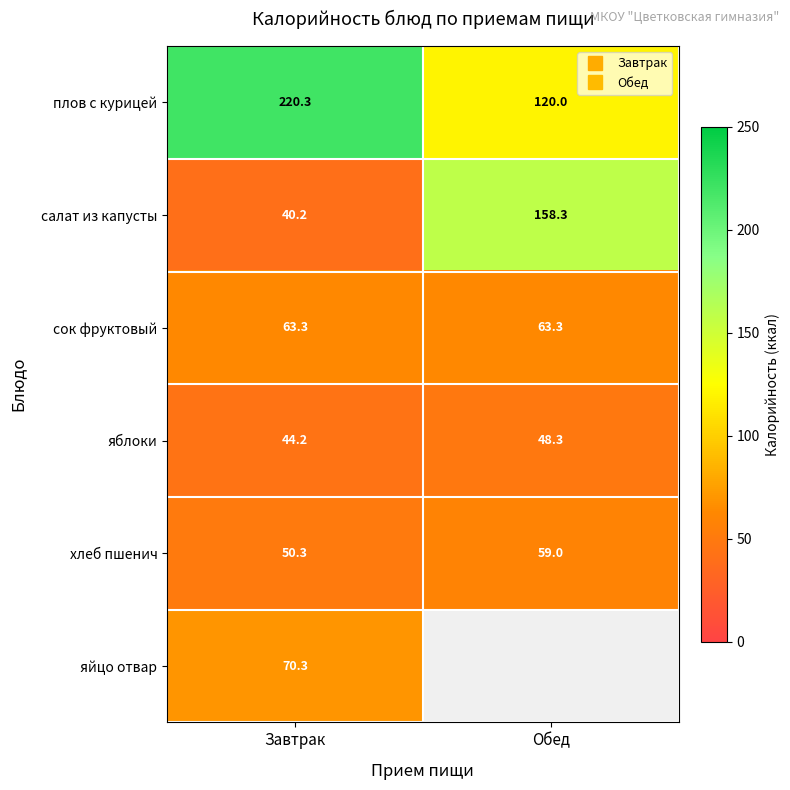

At which label is яйцо отвар closest to 70?

Завтрак